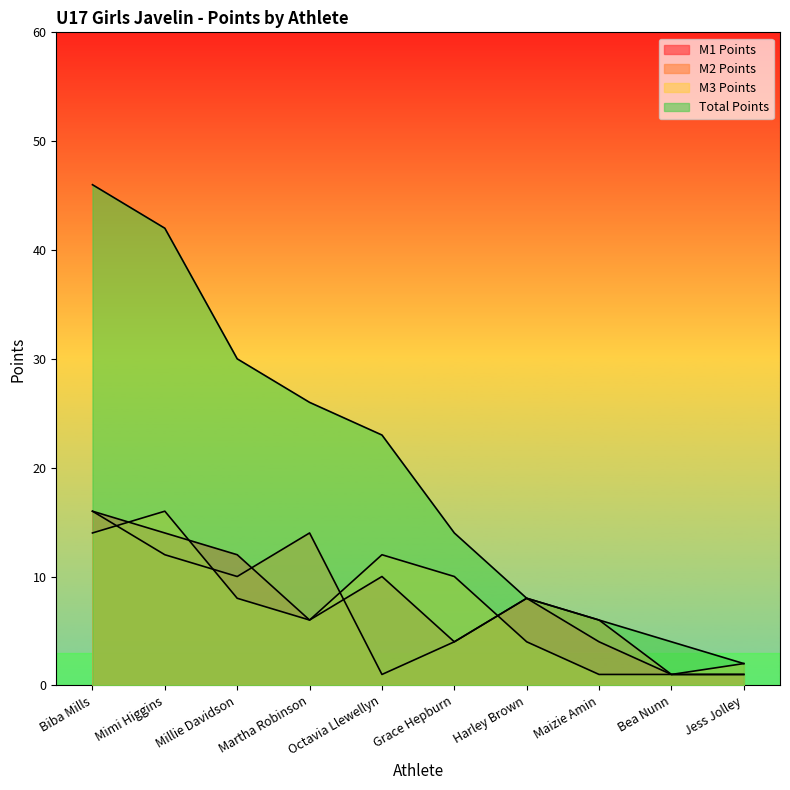

The value of M2 Points at Bea Nunn is 0. True or false?

False